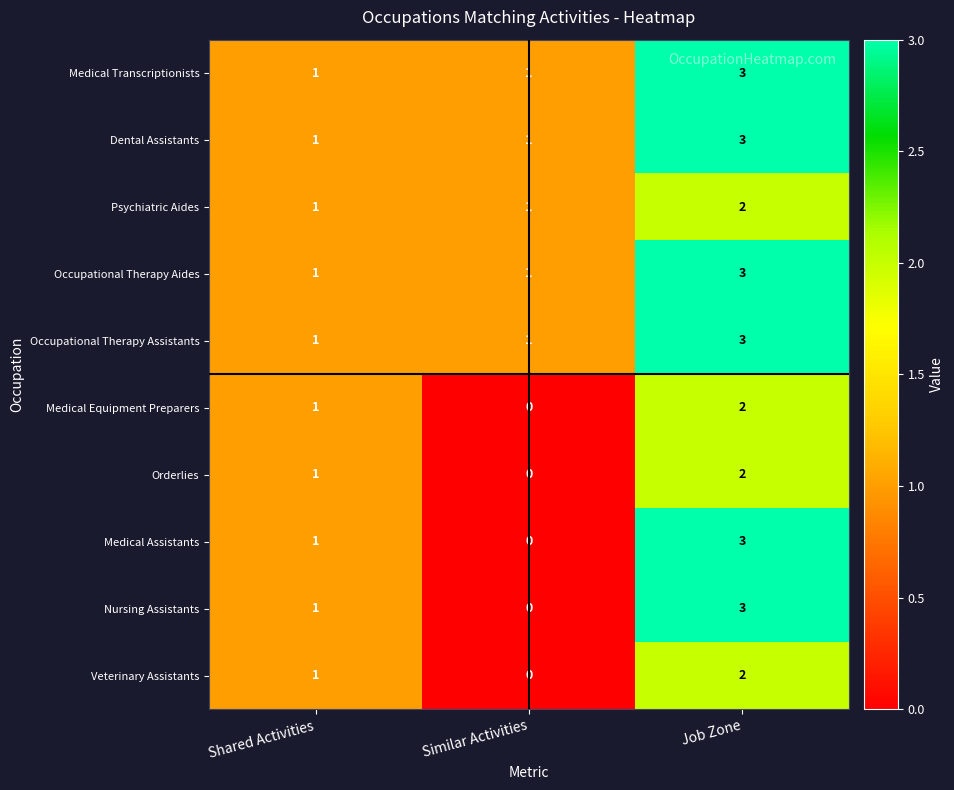

How many Medical Transcriptionists values are between 1 and 3?

3